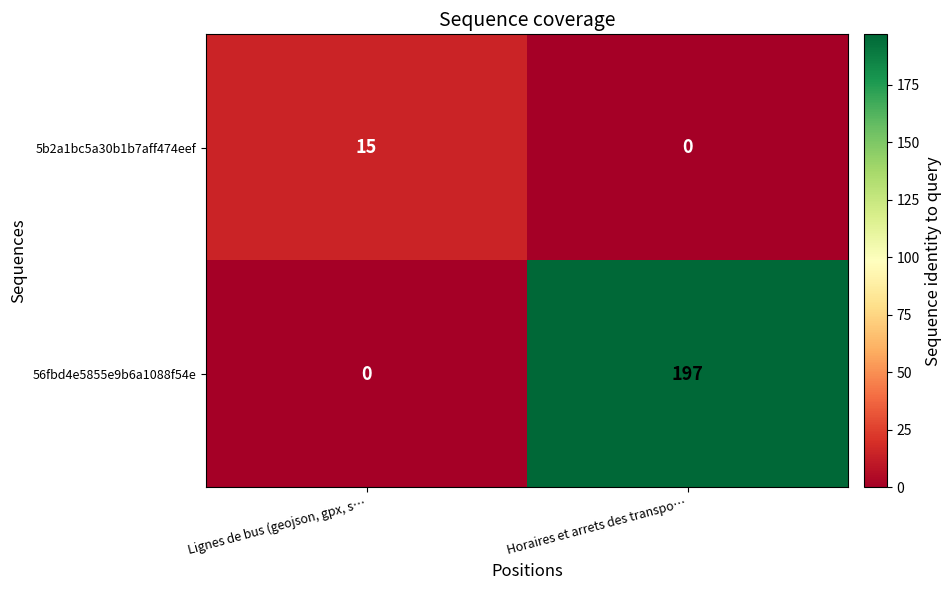

At which category is the sum across all series the highest?

Horaires et arrets des transpo…